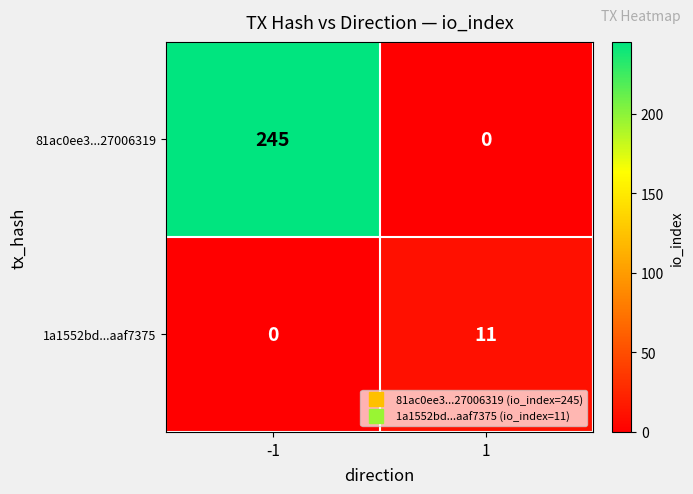

At which category is the sum across all series the highest?

-1